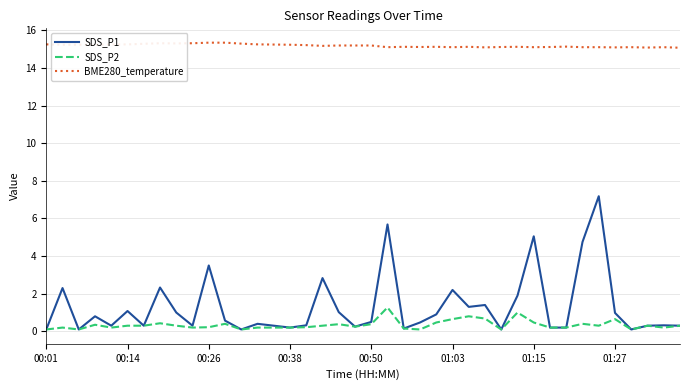

Which series has the largest total across all categories?

BME280_temperature